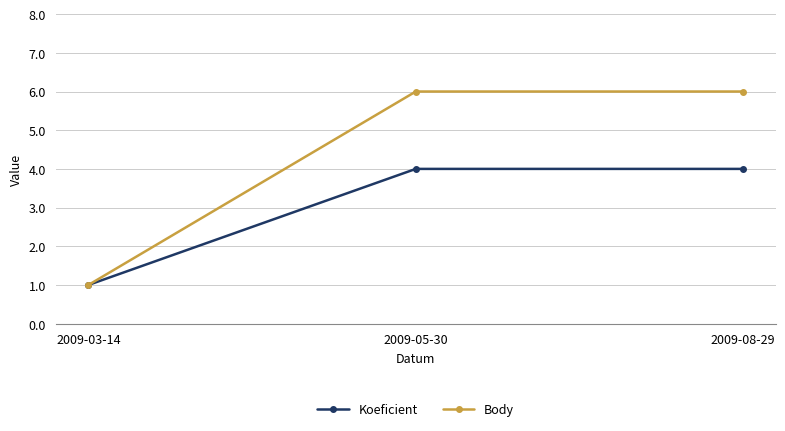

Which series has the widest spread of values?

Body